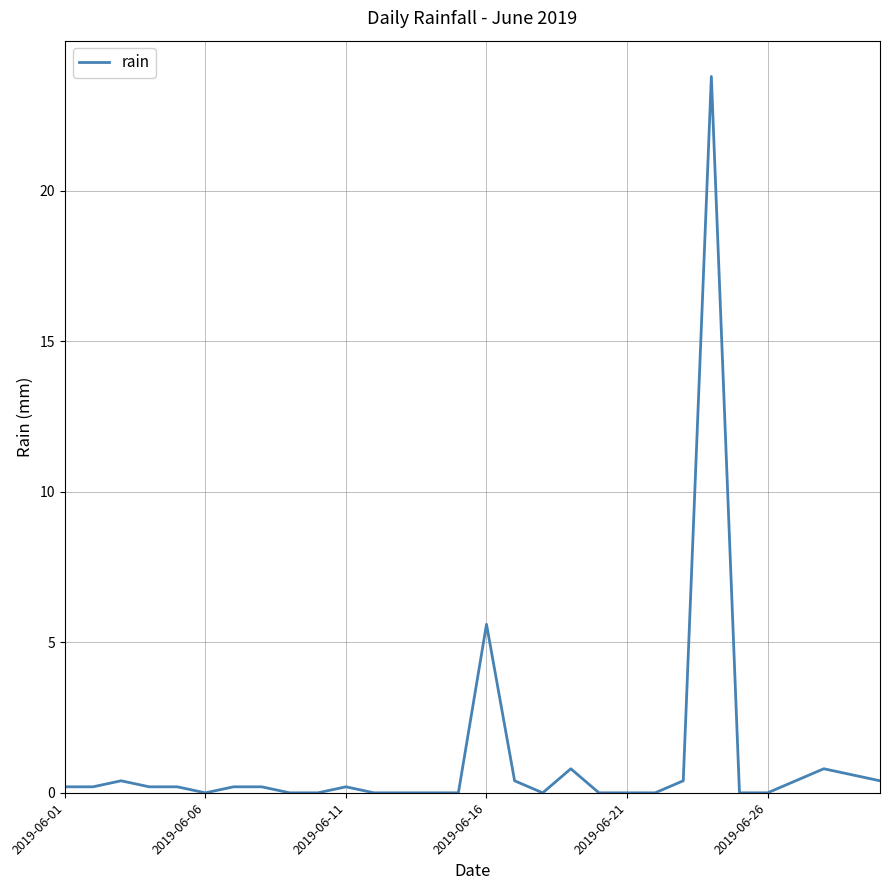

Reading left to right, transcribe all the data shown in this chart.

0.2	0.2	0.4	0.2	0.2	0.0	0.2	0.2	0.0	0.0	0.2	0.0	0.0	0.0	0.0	5.6	0.4	0.0	0.8	0.0	0.0	0.0	0.4	23.8	0.0	0.0	0.4	0.8	0.6	0.4